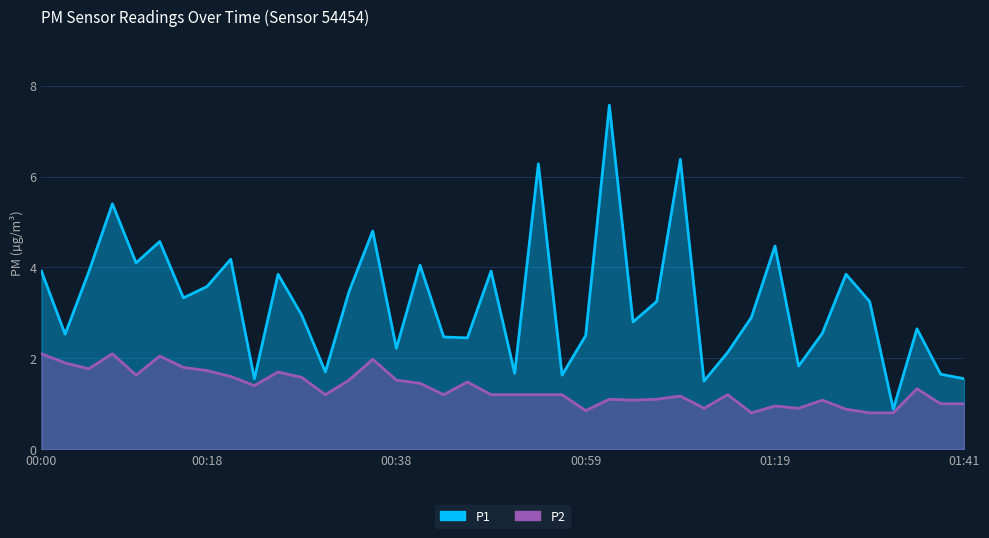

What is the average value of the P1 series?

3.3